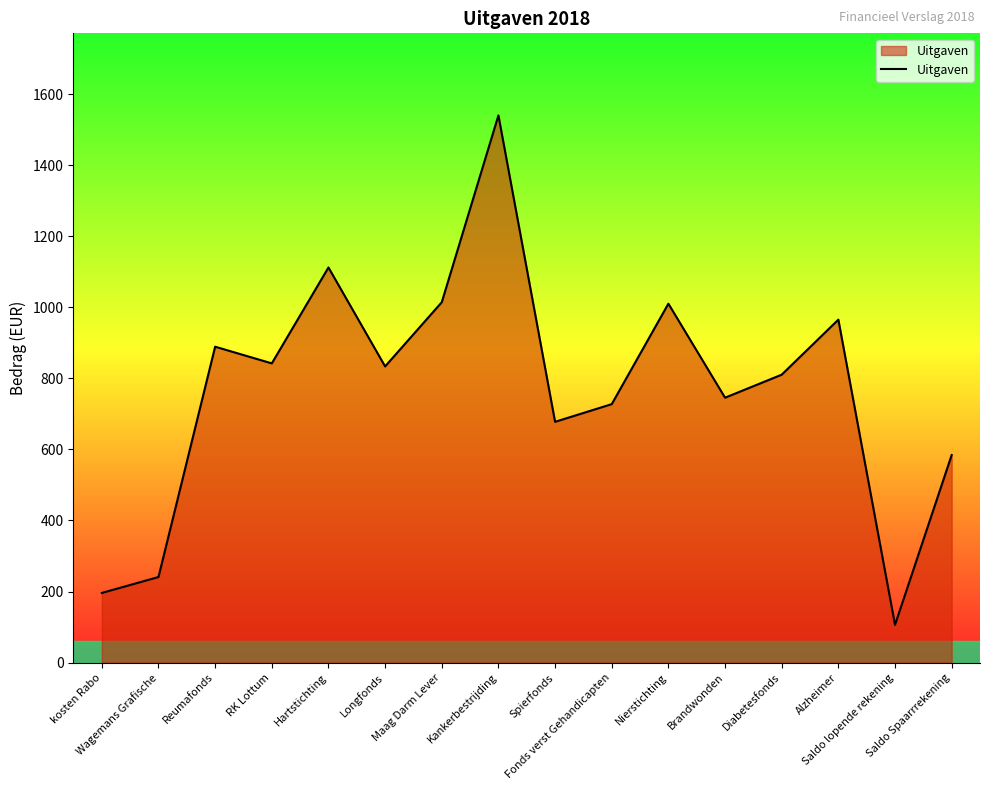

What is the smallest value displayed?

106.1